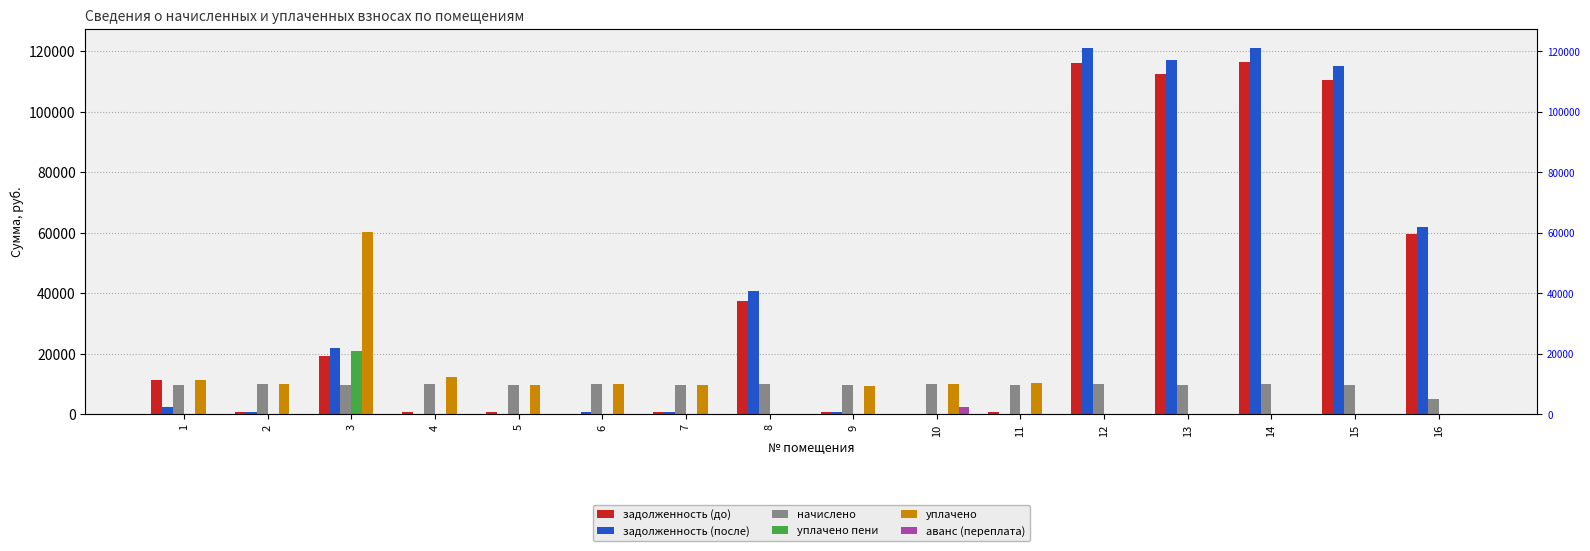

At which category is the sum across all series the highest?

14